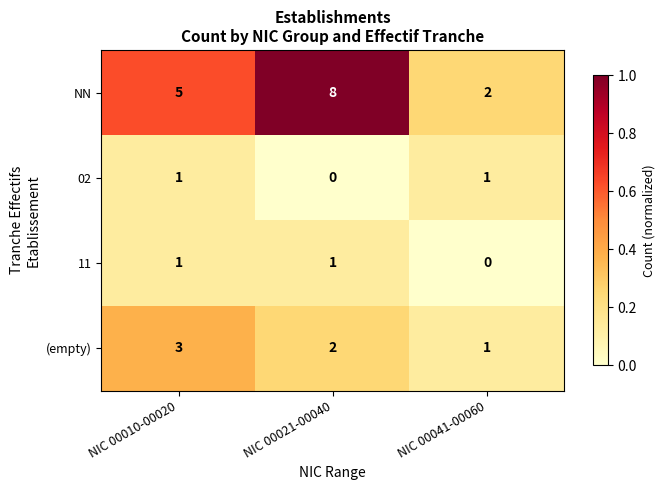

Which series has the widest spread of values?

NN